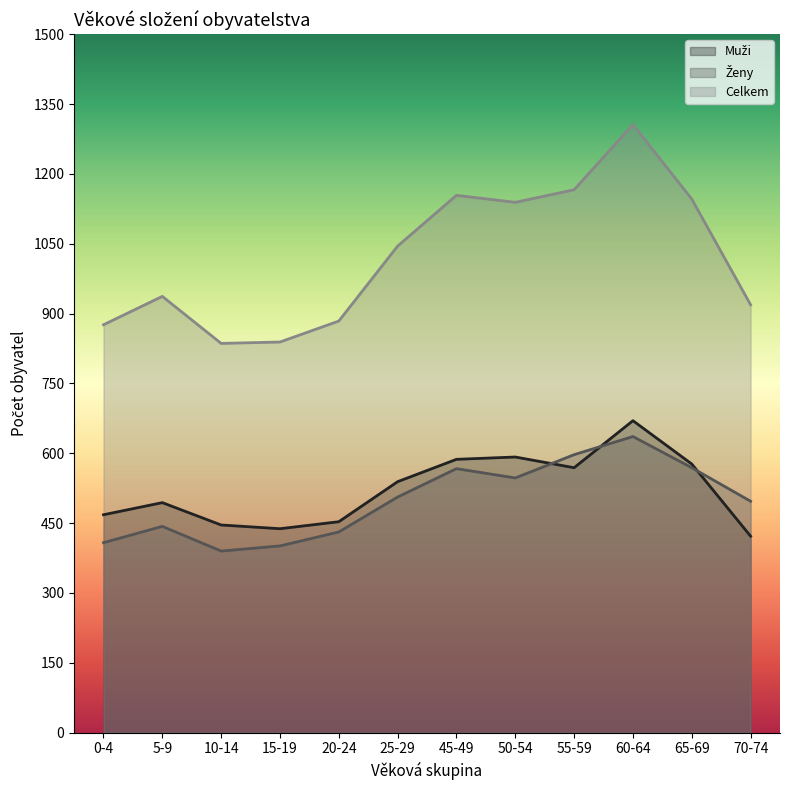

Reading right to left, extract all data points from this chart.

Muži: 70-74=422	65-69=577	60-64=670	55-59=569	50-54=592	45-49=587	25-29=539	20-24=453	15-19=438	10-14=446	5-9=494	0-4=468
Ženy: 70-74=497	65-69=569	60-64=636	55-59=597	50-54=547	45-49=567	25-29=506	20-24=431	15-19=401	10-14=390	5-9=443	0-4=408
Celkem: 70-74=919	65-69=1146	60-64=1306	55-59=1166	50-54=1139	45-49=1154	25-29=1045	20-24=884	15-19=839	10-14=836	5-9=937	0-4=876